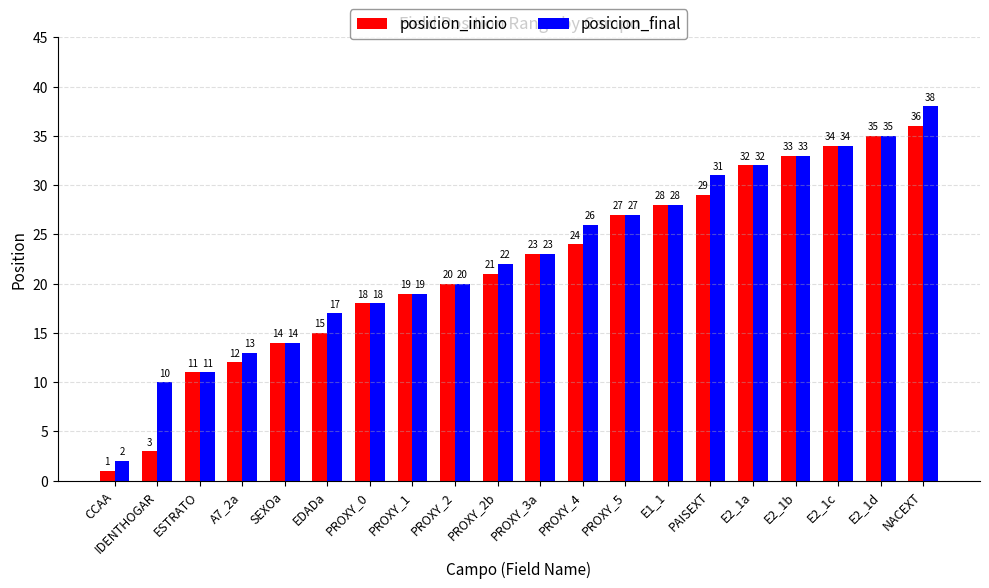

Read the posicion_final value at E2_1a, to the nearest 10.

30